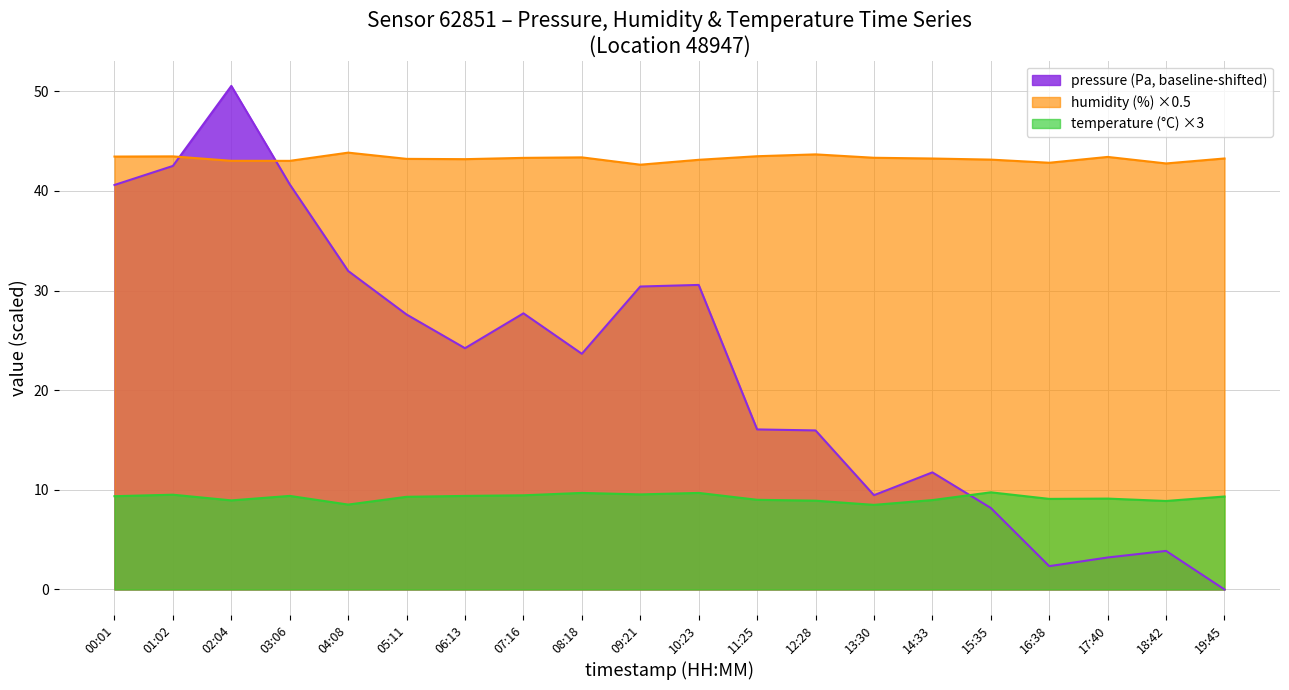

Rank the series at 13:30 from lowest to highest value.

temperature (°C) ×3, pressure (Pa, baseline-shifted), humidity (%) ×0.5